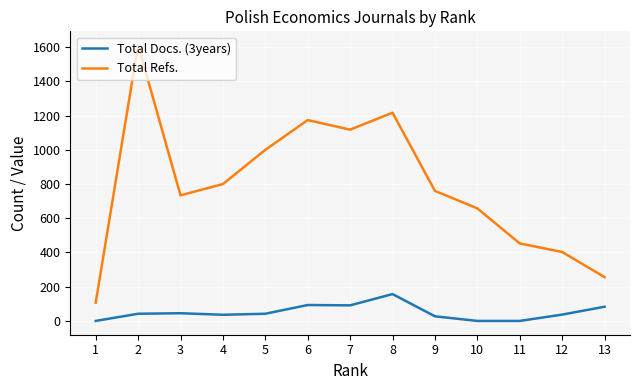

Rank the series by their average value, from highest to lowest.

Total Refs., Total Docs. (3years)